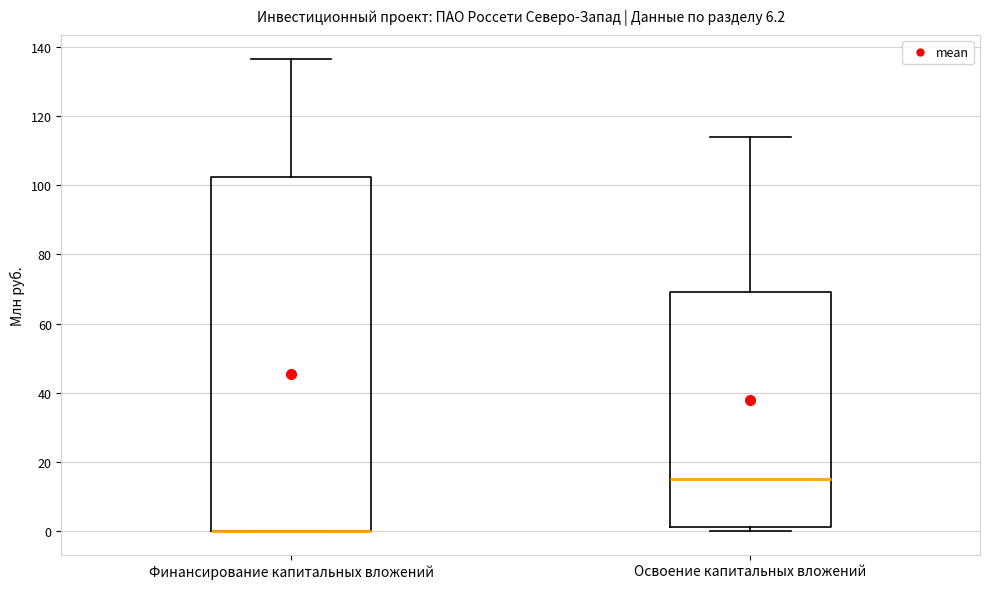

Where does the median line of the box for Освоение капитальных вложений sit on the y-axis? The values are not printed on the chart, so give them approximately, as read against the axis.

14